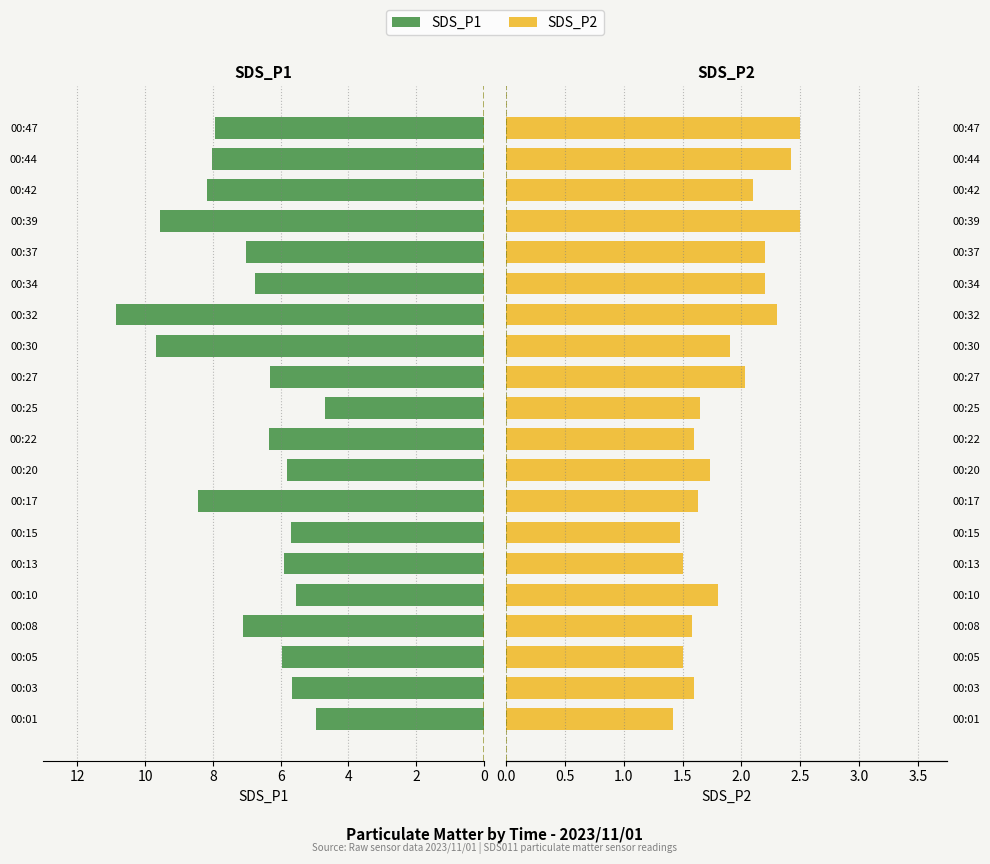

Is it true that SDS_P1 equals 5.8 at 00:20?

True